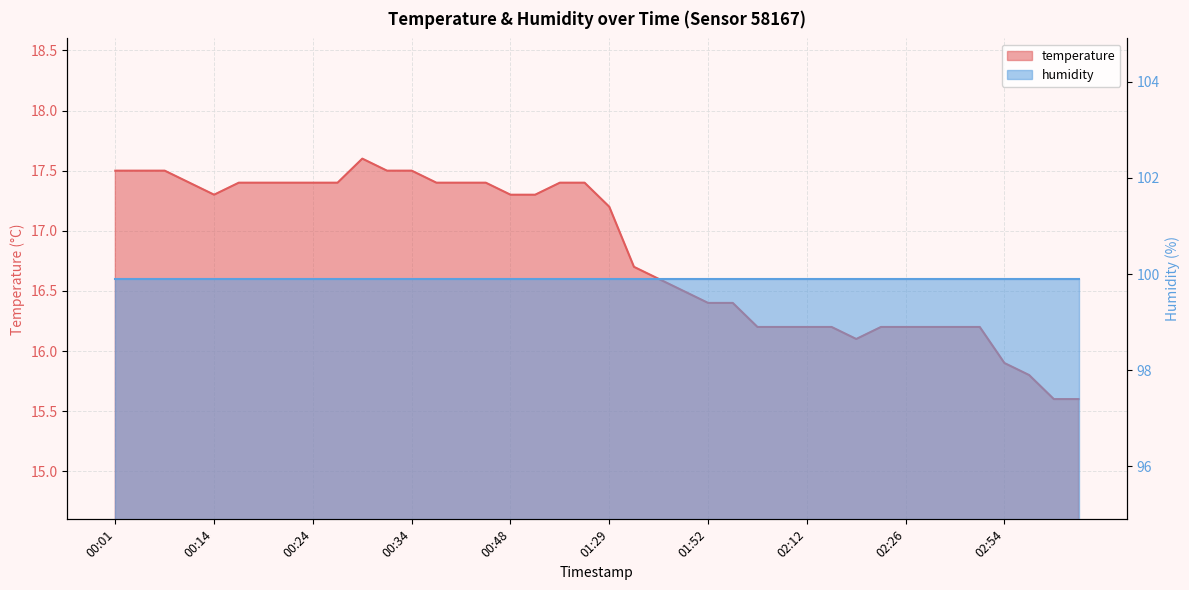

What is the difference between the second highest and minimum values?

1.9